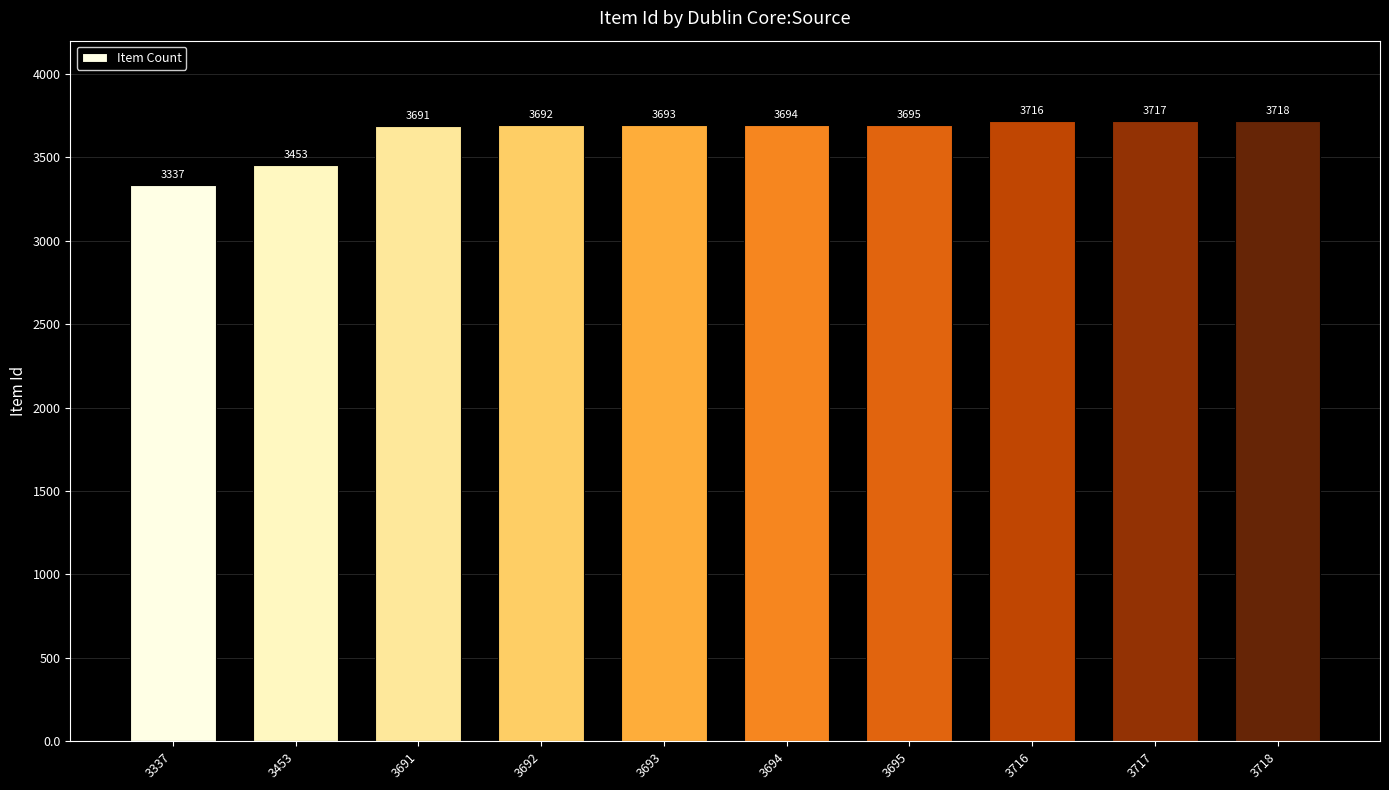

True or false: the data shows 3718 at 3718.

True